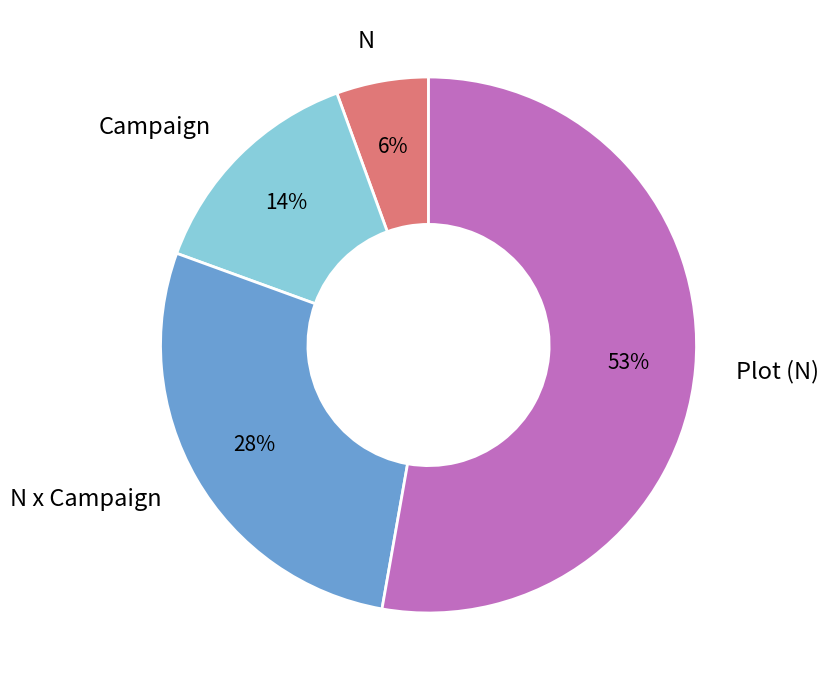

Rank the categories by value from highest to lowest.

Plot (N), N x Campaign, Campaign, N